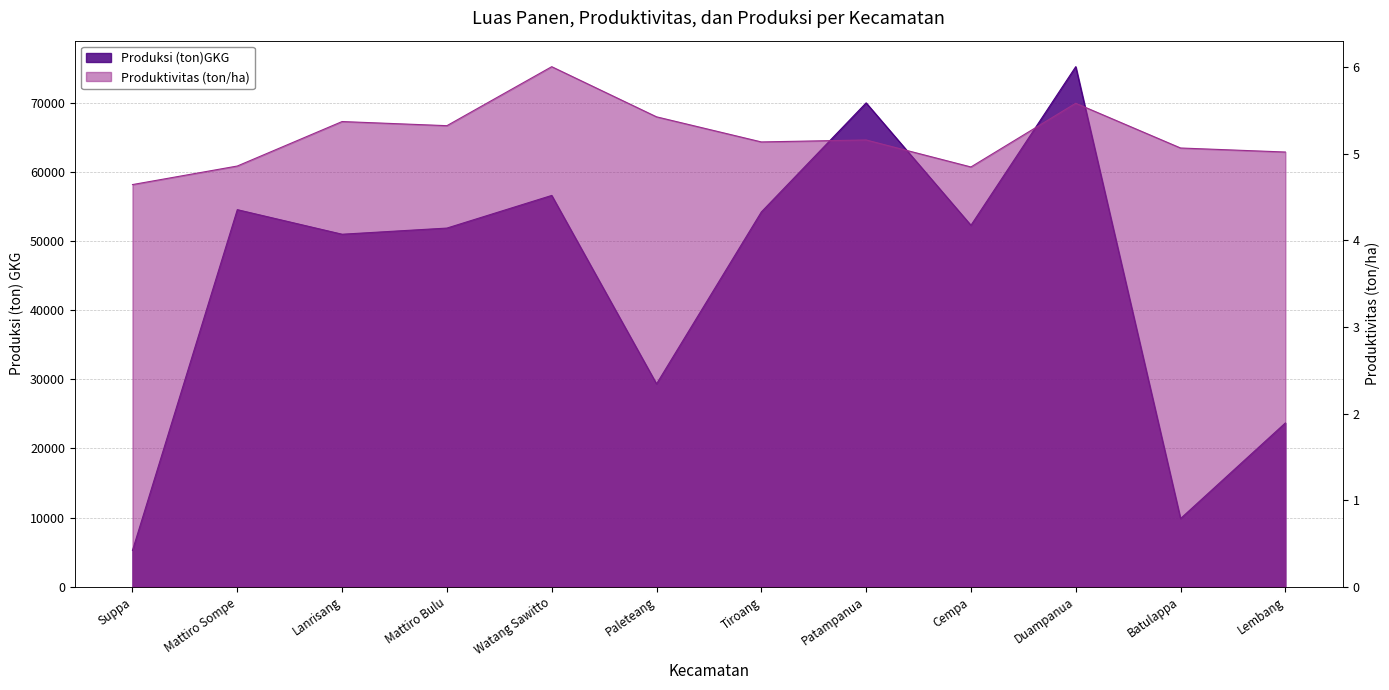

Where does the Produktivitas (ton/ha) series first go above 5?

Lanrisang